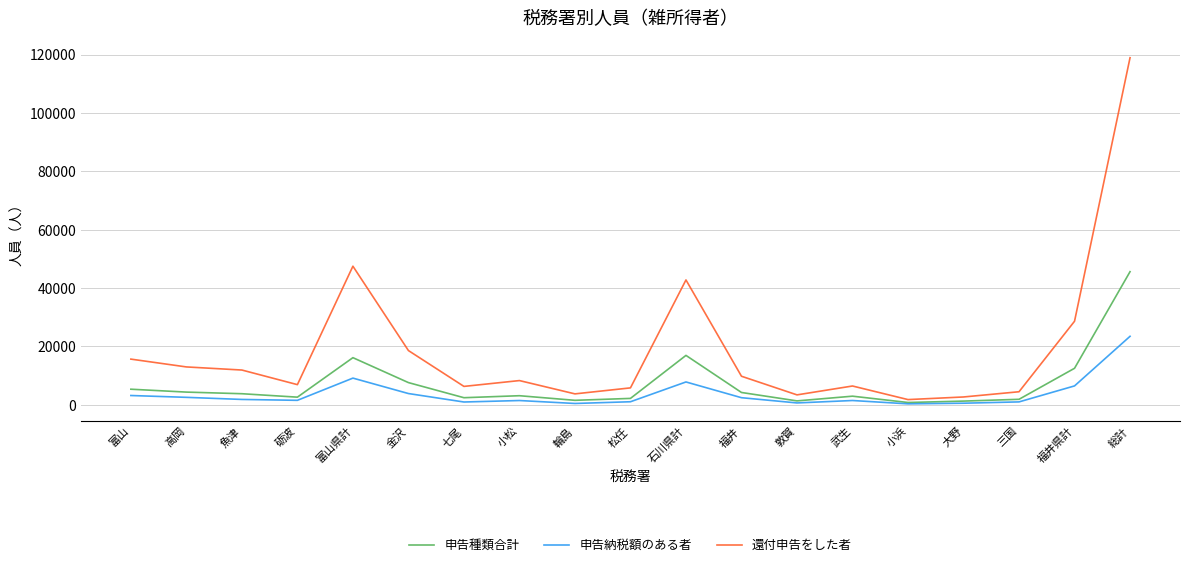

How many series are shown in this chart?

3